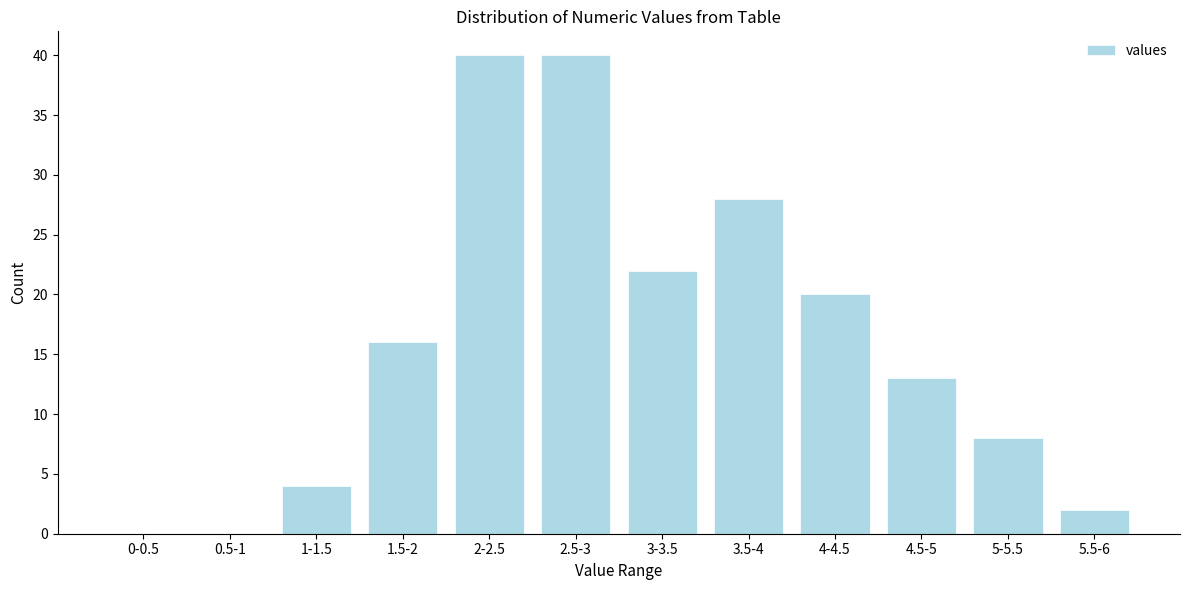

Reading left to right, transcribe all the data shown in this chart.

0-0.5=0	0.5-1=0	1-1.5=4	1.5-2=16	2-2.5=40	2.5-3=40	3-3.5=22	3.5-4=28	4-4.5=20	4.5-5=13	5-5.5=8	5.5-6=2